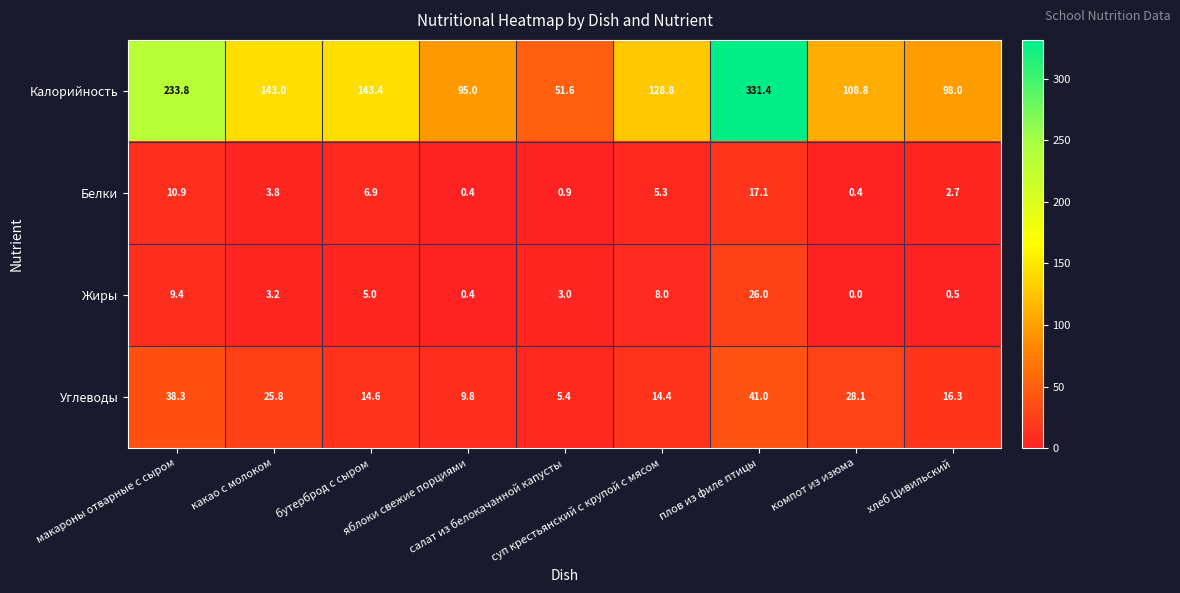

List the series in order of their peak value, highest first.

Калорийность, Углеводы, Жиры, Белки